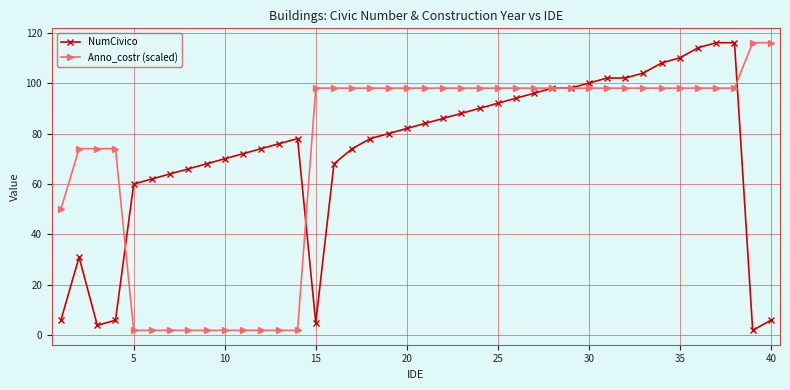

What is the lowest value of the NumCivico series?

2